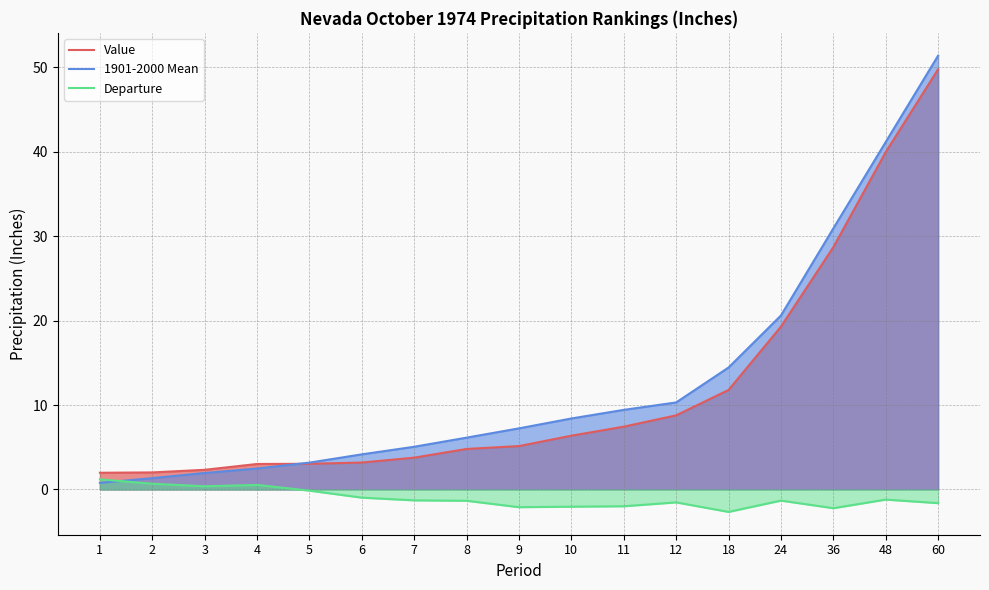

What is the sum of all Value values?

201.4